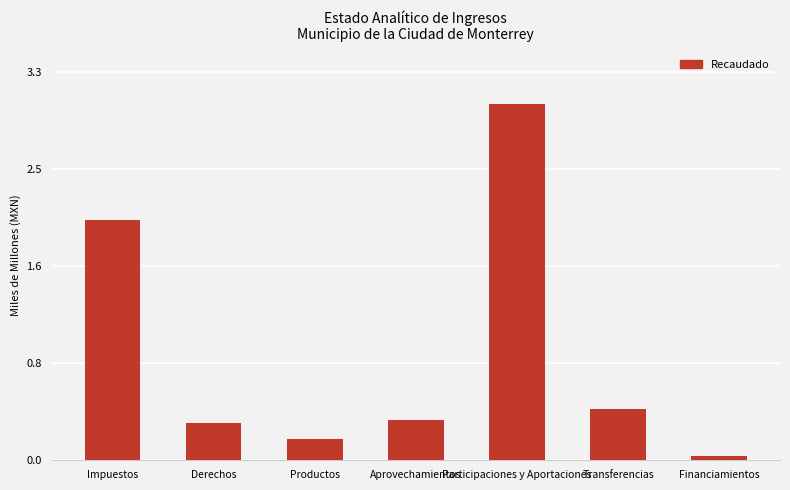

List the labels in order of value, largest first.

Participaciones y Aportaciones, Impuestos, Transferencias, Aprovechamientos, Derechos, Productos, Financiamientos